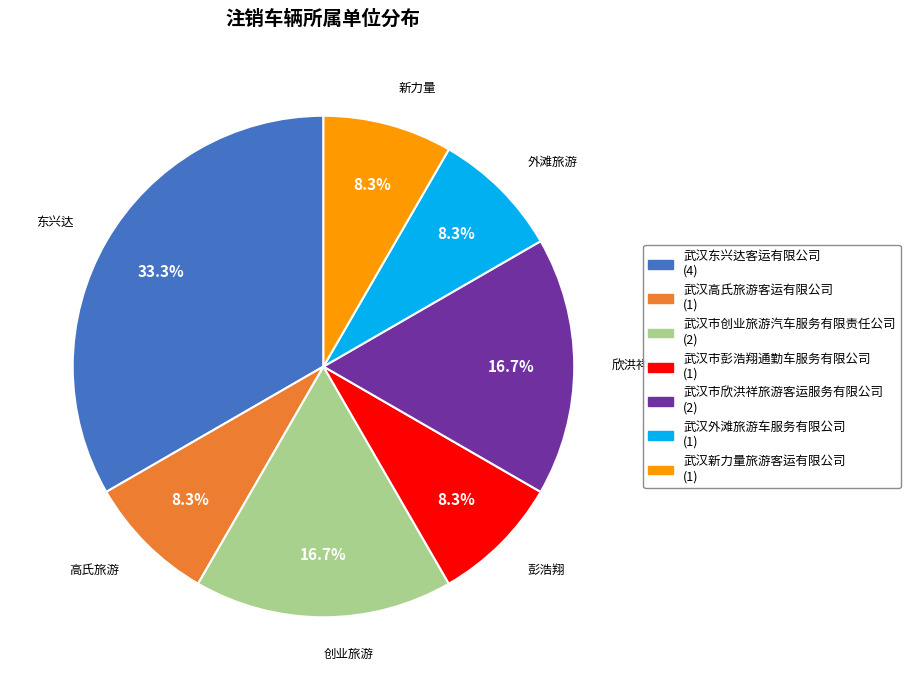

To the nearest percent, what is the average slice percentage?

14%